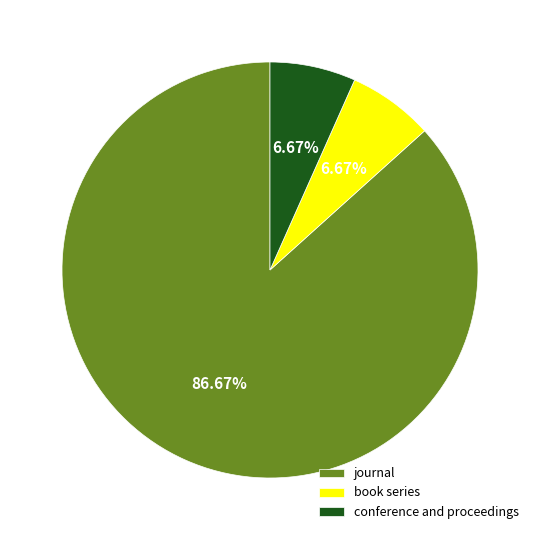

What is the largest slice in the pie chart?

journal